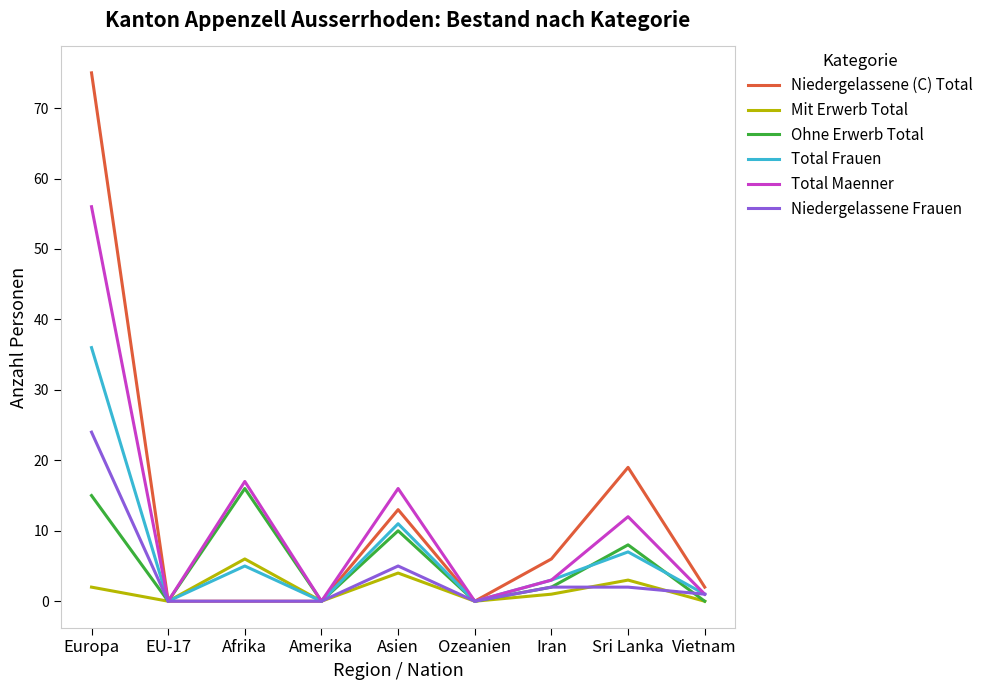

Reading left to right, what are all the values shown in this chart?

Niedergelassene (C) Total: Europa=75	EU-17=0	Afrika=0	Amerika=0	Asien=13	Ozeanien=0	Iran=6	Sri Lanka=19	Vietnam=2
Mit Erwerb Total: Europa=2	EU-17=0	Afrika=6	Amerika=0	Asien=4	Ozeanien=0	Iran=1	Sri Lanka=3	Vietnam=0
Ohne Erwerb Total: Europa=15	EU-17=0	Afrika=16	Amerika=0	Asien=10	Ozeanien=0	Iran=2	Sri Lanka=8	Vietnam=0
Total Frauen: Europa=36	EU-17=0	Afrika=5	Amerika=0	Asien=11	Ozeanien=0	Iran=3	Sri Lanka=7	Vietnam=1
Total Maenner: Europa=56	EU-17=0	Afrika=17	Amerika=0	Asien=16	Ozeanien=0	Iran=3	Sri Lanka=12	Vietnam=1
Niedergelassene Frauen: Europa=24	EU-17=0	Afrika=0	Amerika=0	Asien=5	Ozeanien=0	Iran=2	Sri Lanka=2	Vietnam=1